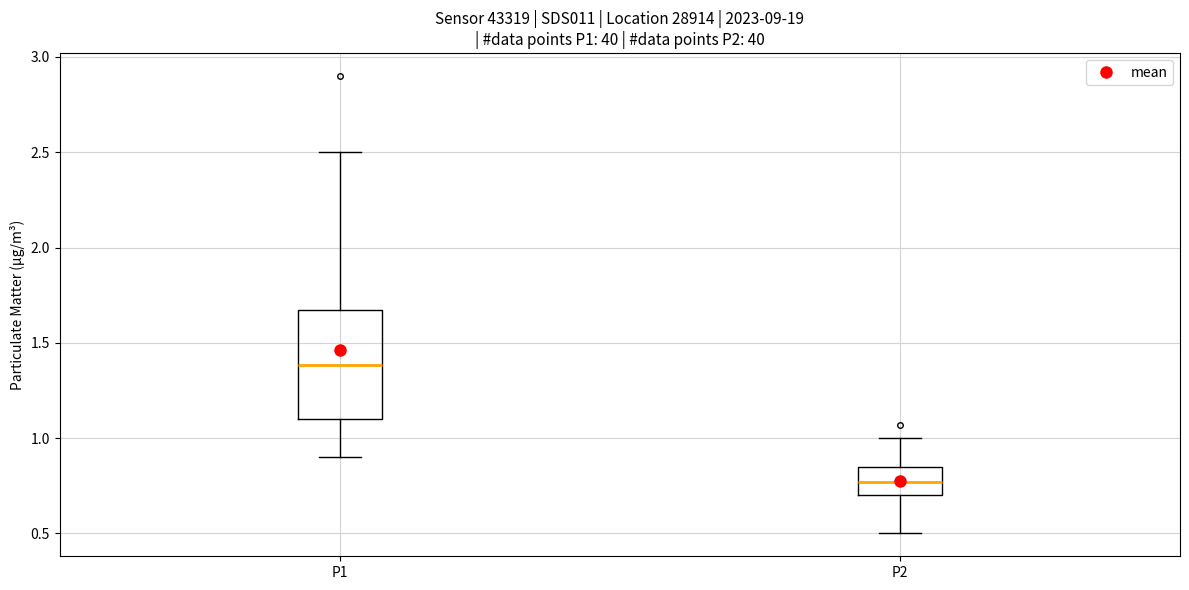

Where does the median line of the box for P1 sit on the y-axis? The values are not printed on the chart, so give them approximately, as read against the axis.

1.40